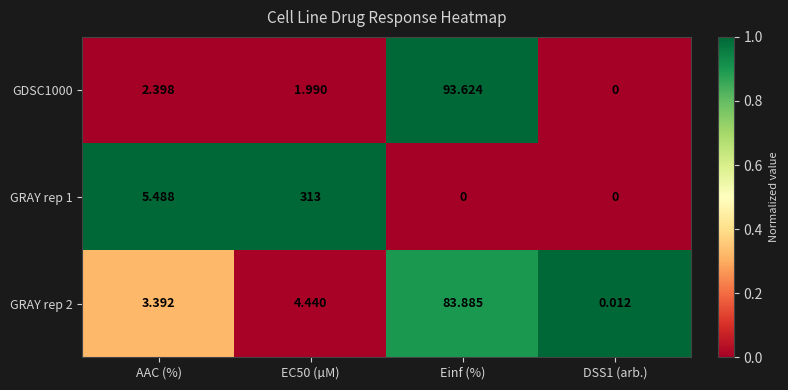

At which label is GRAY rep 1 closest to 156?

AAC (%)